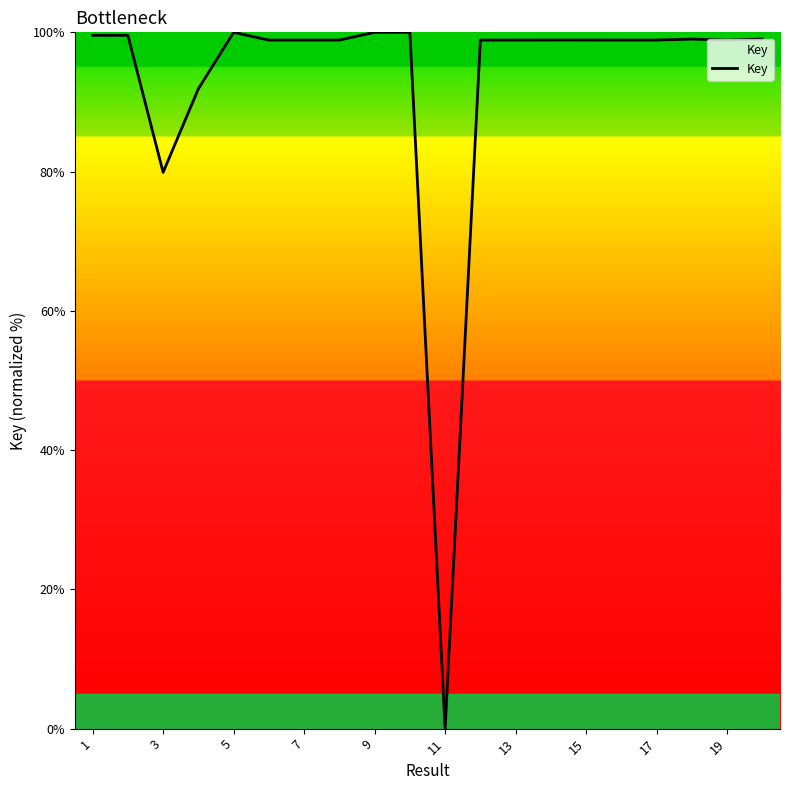

What is the difference between the maximum and minimum values?

100.0